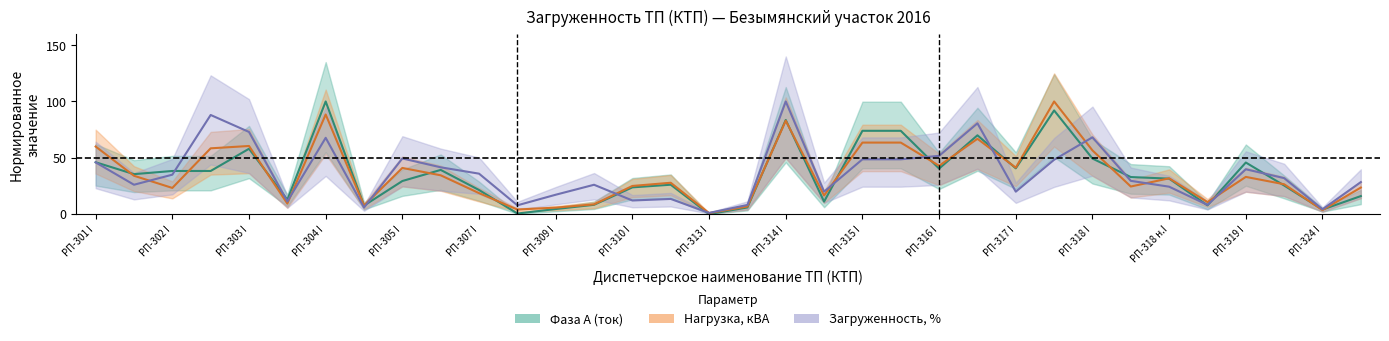

Which series changed the most between РП-307 I and РП-324 II?

процент